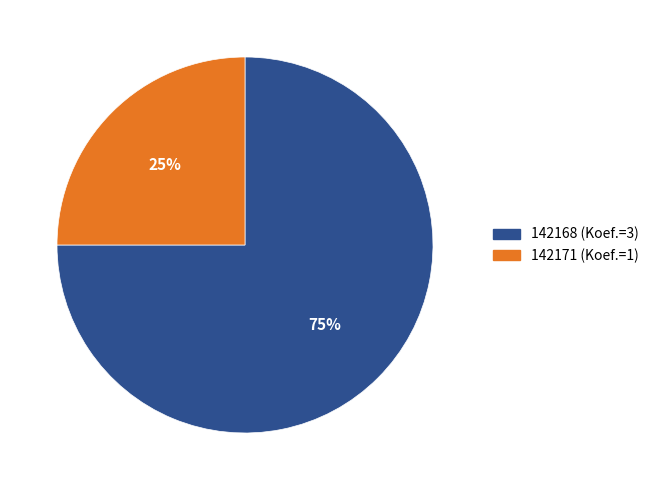

Does 142171 account for over 50% of the chart?

No